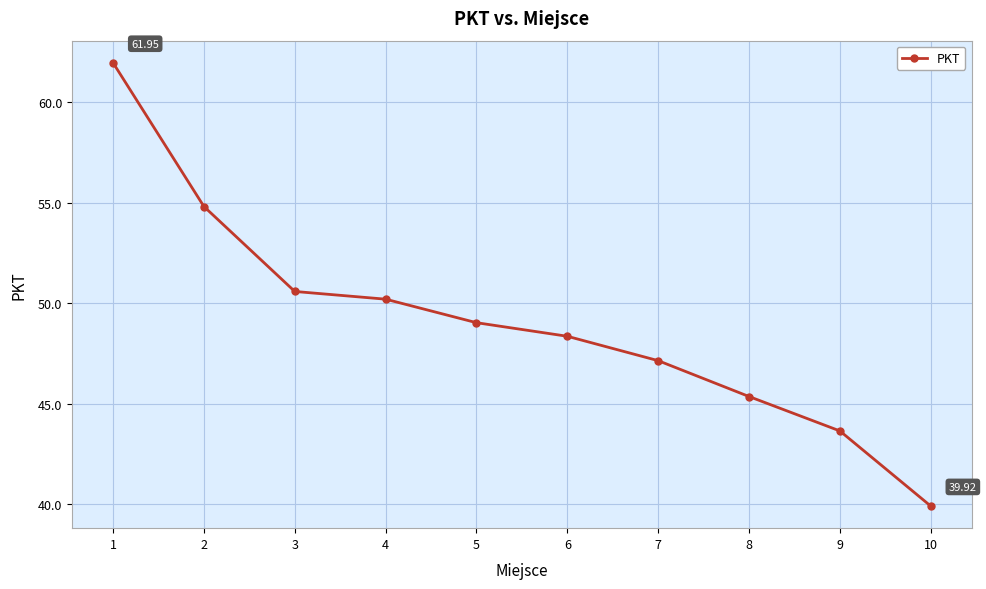

Is this an area chart (filled region under the line)?

No